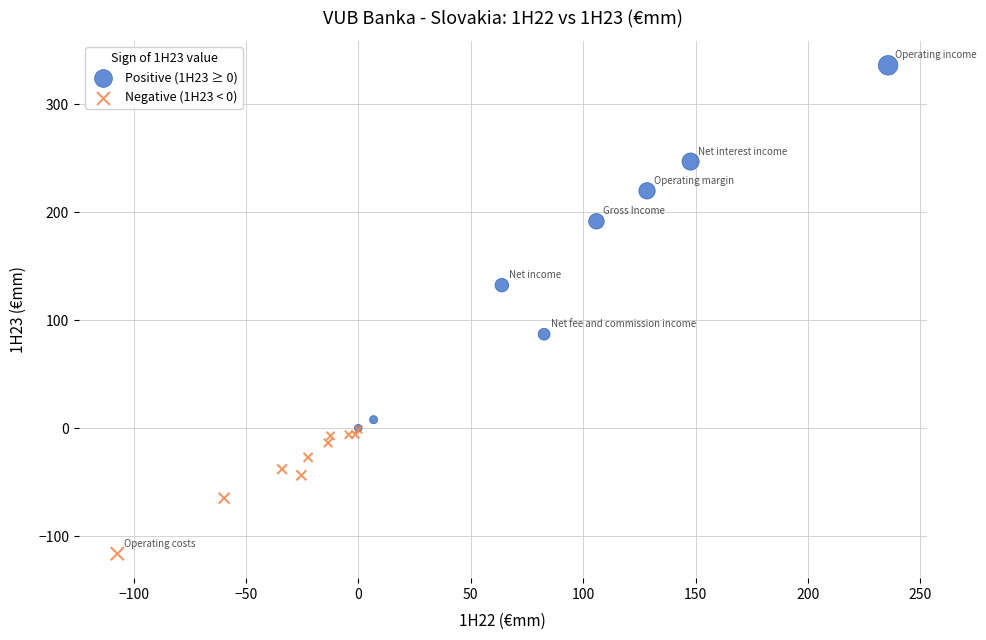

Which series contains the highest Y value?

Positive (1H23 ≥ 0)